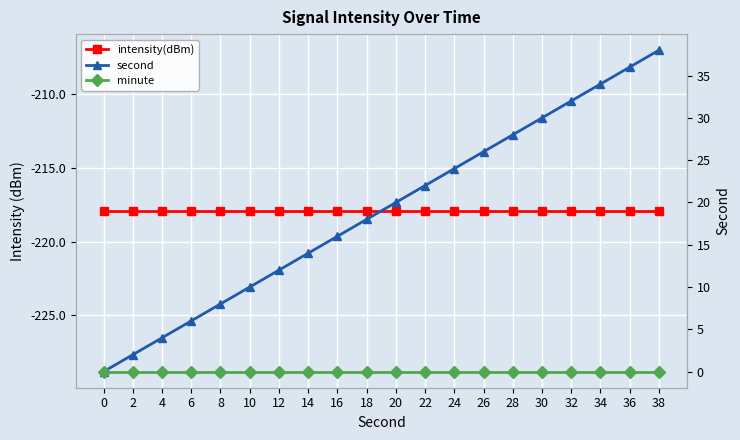

The intensity(dBm) series shows -98.3 at 10. True or false?

False